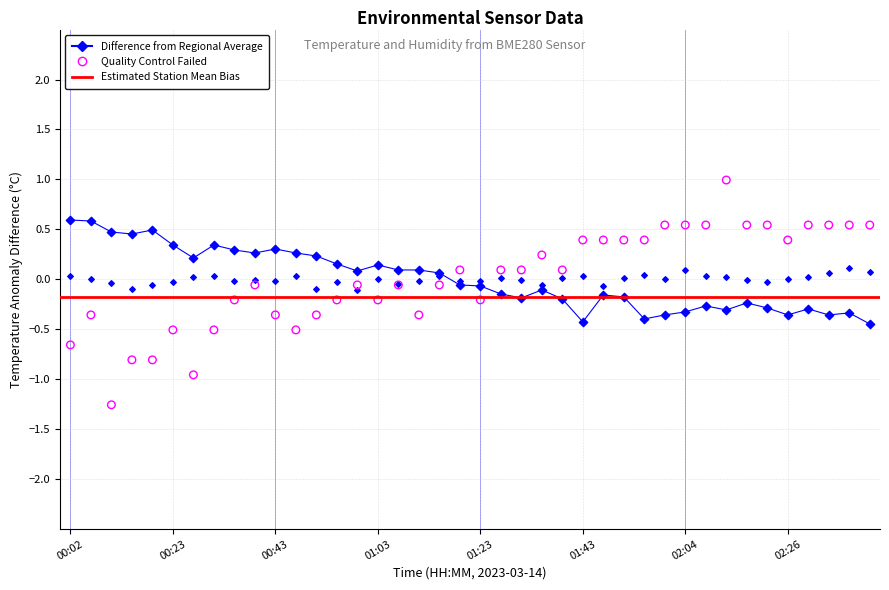

What is the total value across all series at 01:47?

0.2